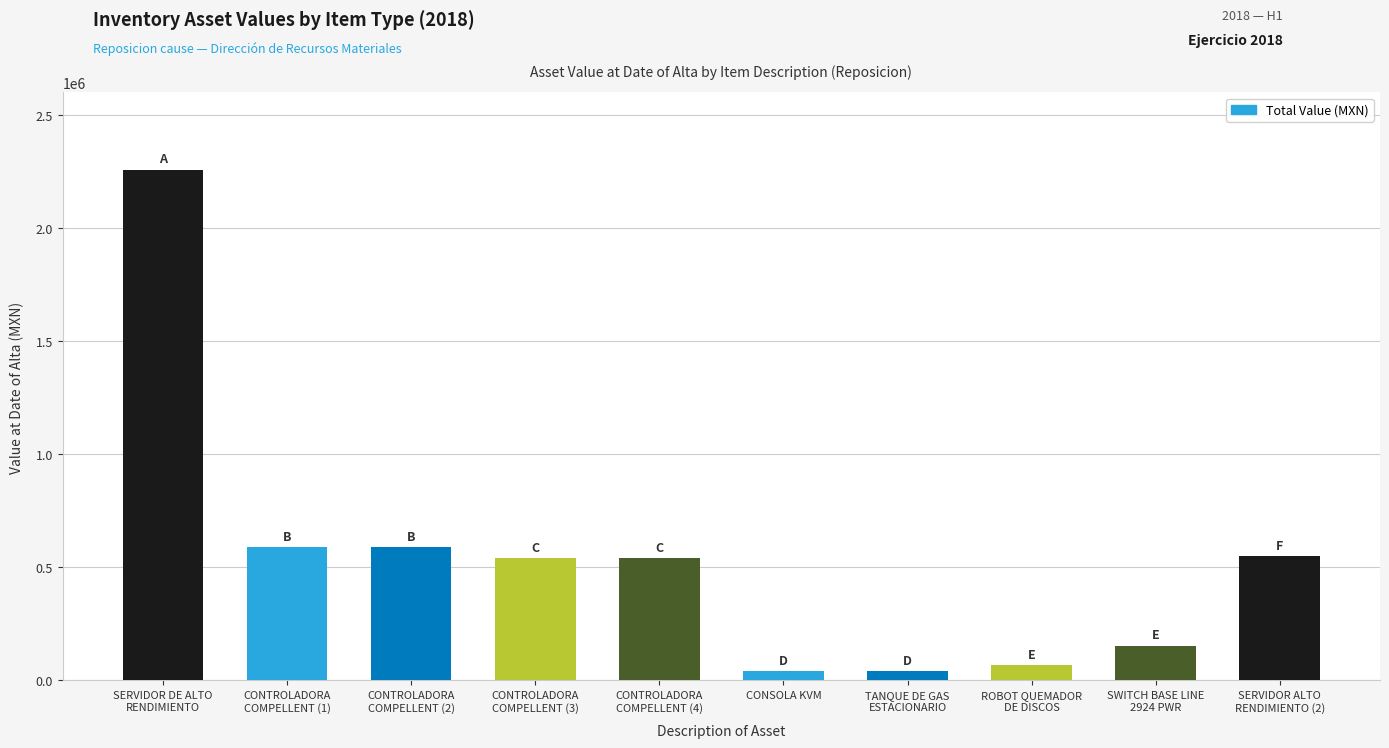

What is the average value?

536585.2